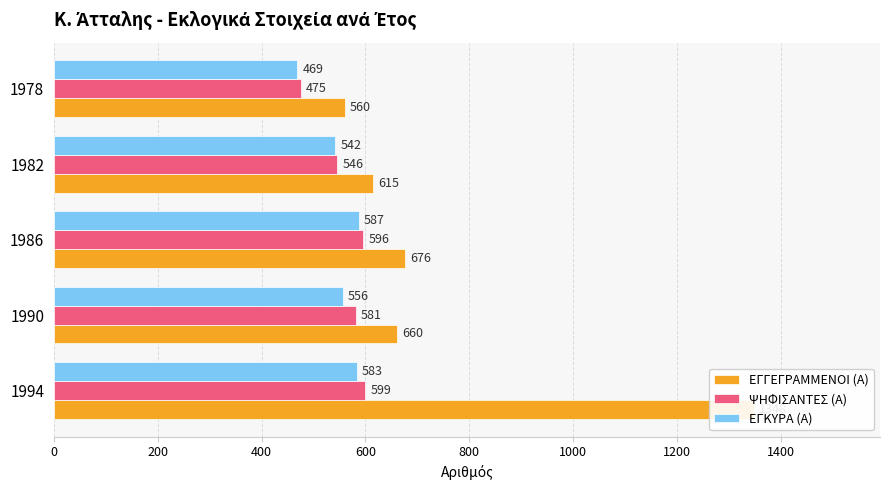

Which series has the widest spread of values?

ΕΓΓΕΓΡΑΜΜΕΝΟΙ (Α)